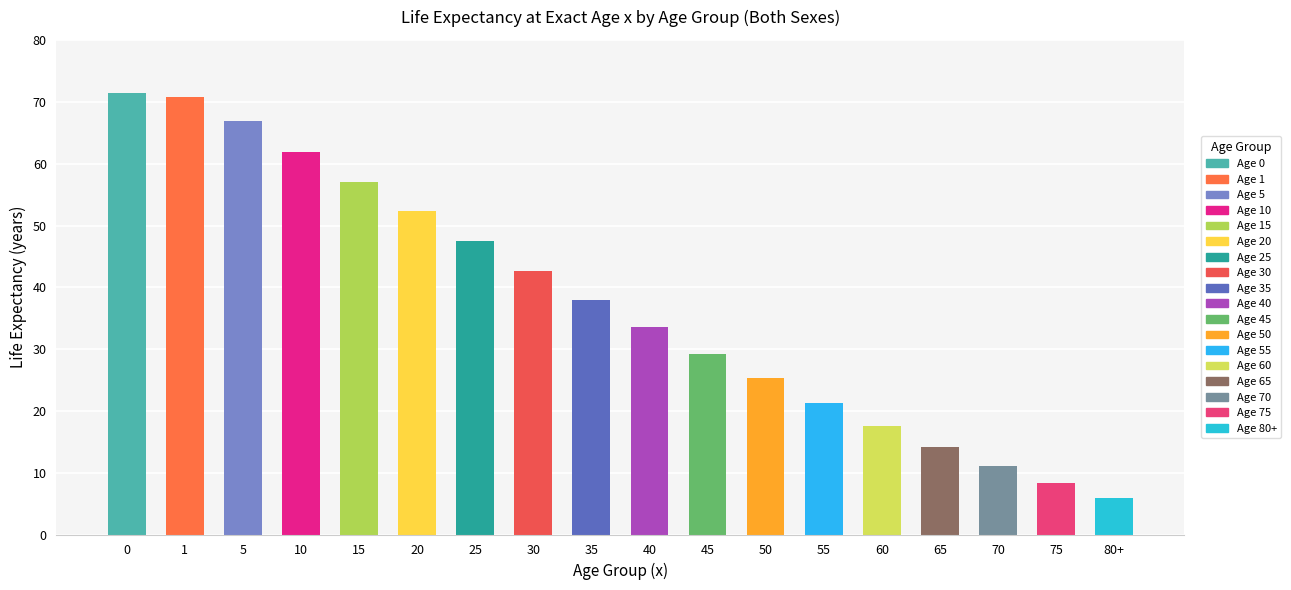

The chart shows a value of 10.2 at 80+. True or false?

False